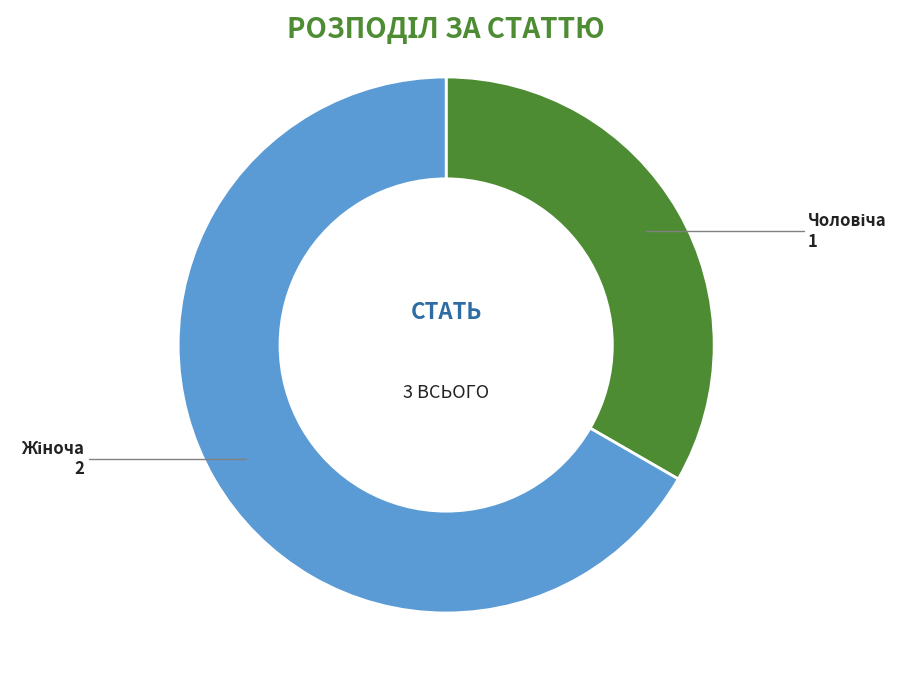

Is there any slice that represents more than half of the pie?

Yes